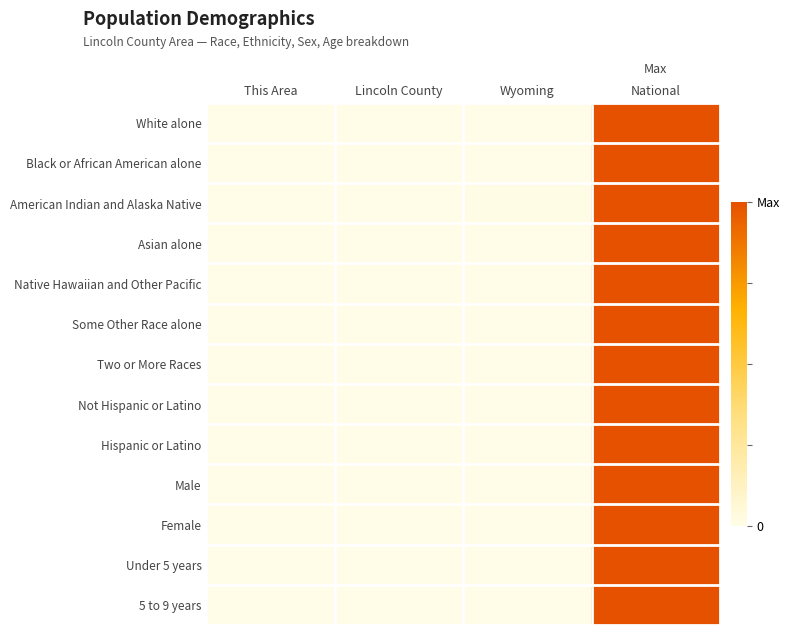

Rank the series by their maximum value, from lowest to highest.

White alone, Black or African American alone, American Indian and Alaska Native, Asian alone, Native Hawaiian and Other Pacific, Some Other Race alone, Two or More Races, Not Hispanic or Latino, Hispanic or Latino, Male, Female, Under 5 years, 5 to 9 years